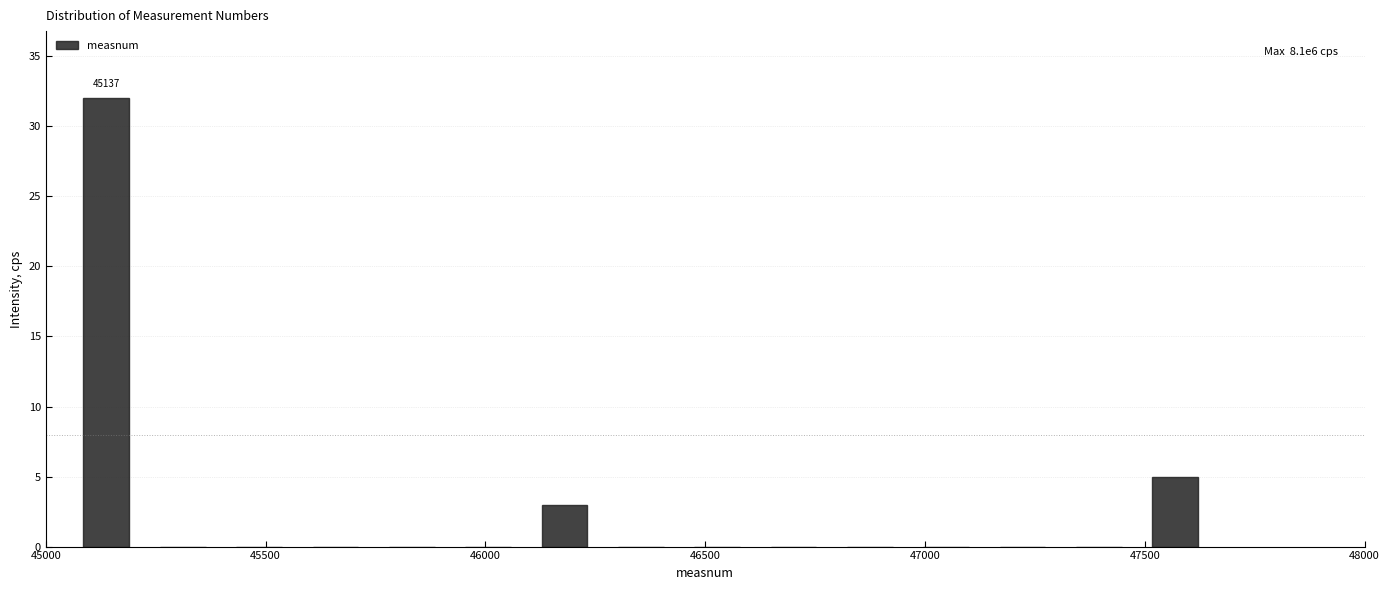

Around what value on the x-axis is the tallest bar? Give the approximate position of its centre, as read against the axis.

45150